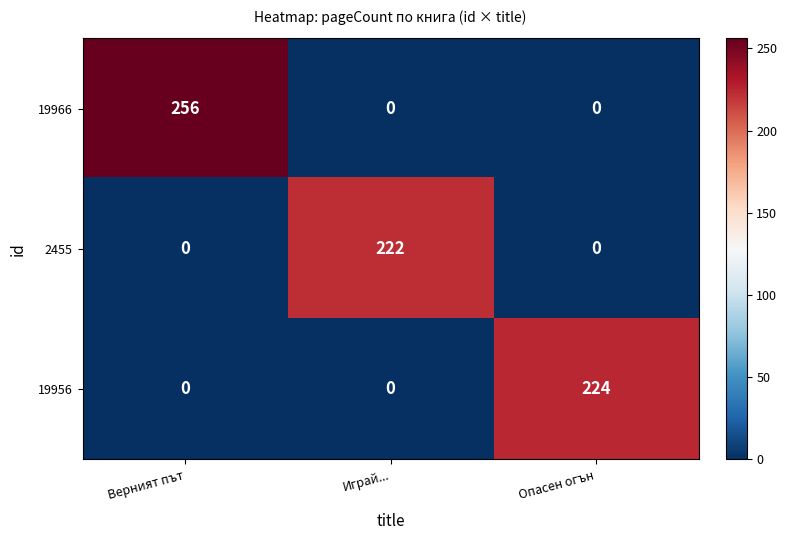

Reading left to right, transcribe all the data shown in this chart.

19966: Верният път=256	Играй...=0	Опасен огън=0
2455: Верният път=0	Играй...=222	Опасен огън=0
19956: Верният път=0	Играй...=0	Опасен огън=224